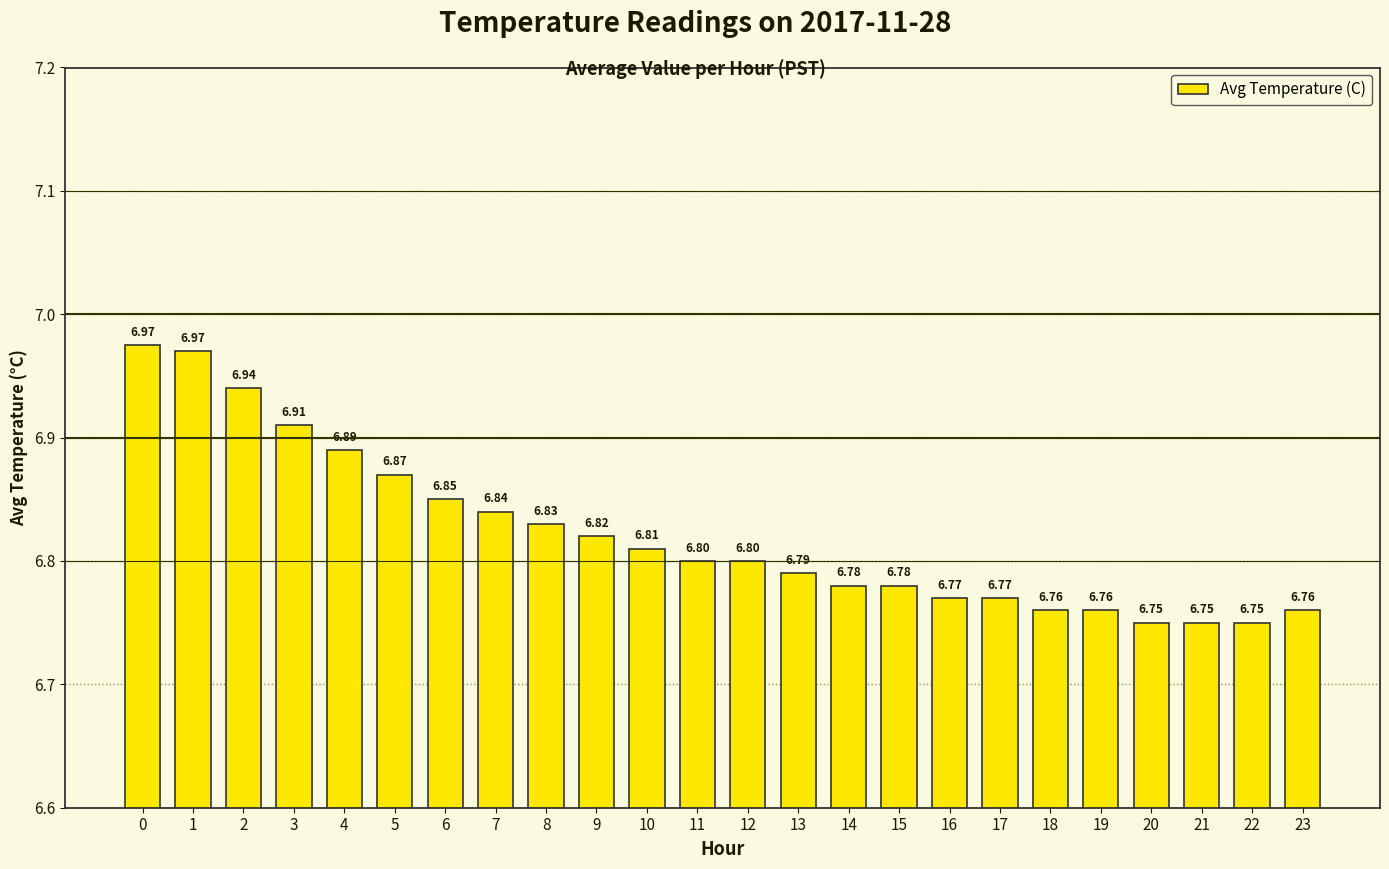

What is the average value?

6.8